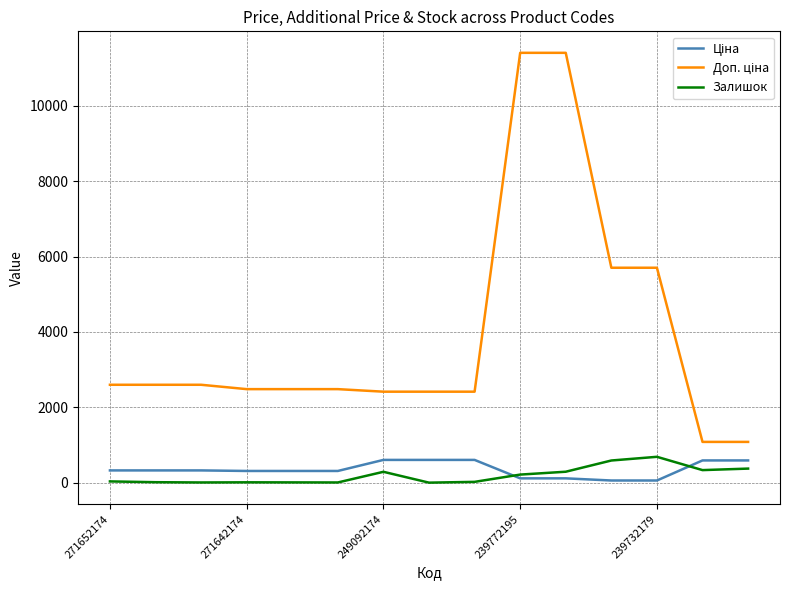

Is it true that Залишок equals 33.0 at 271652174?

True